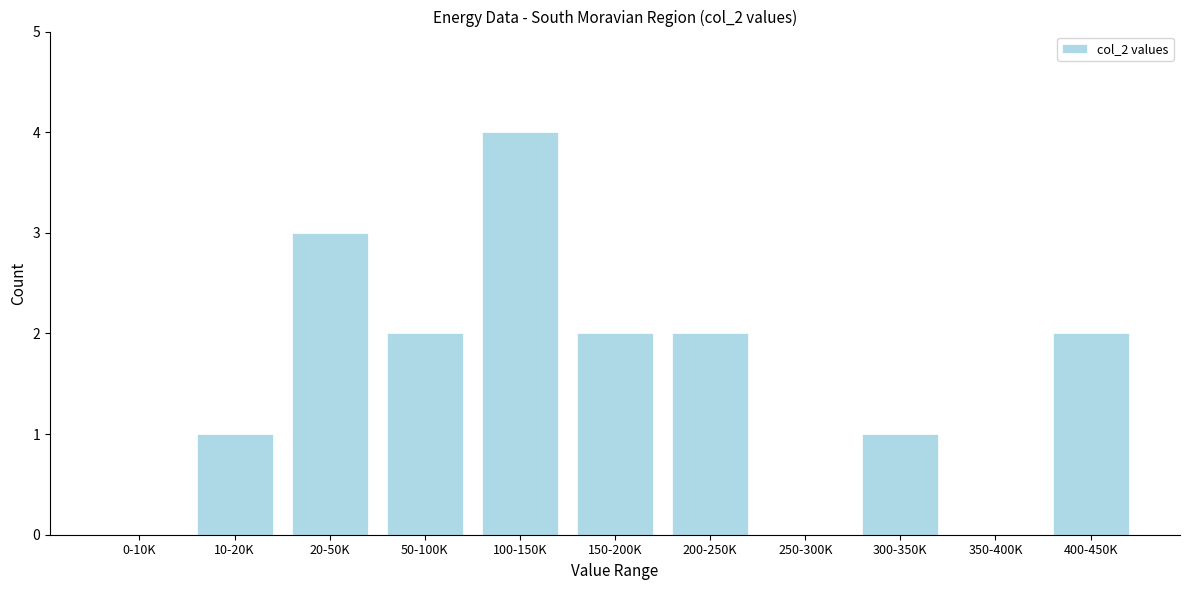

Reading left to right, extract all data points from this chart.

0-10K=0	10-20K=1	20-50K=3	50-100K=2	100-150K=4	150-200K=2	200-250K=2	250-300K=0	300-350K=1	350-400K=0	400-450K=2